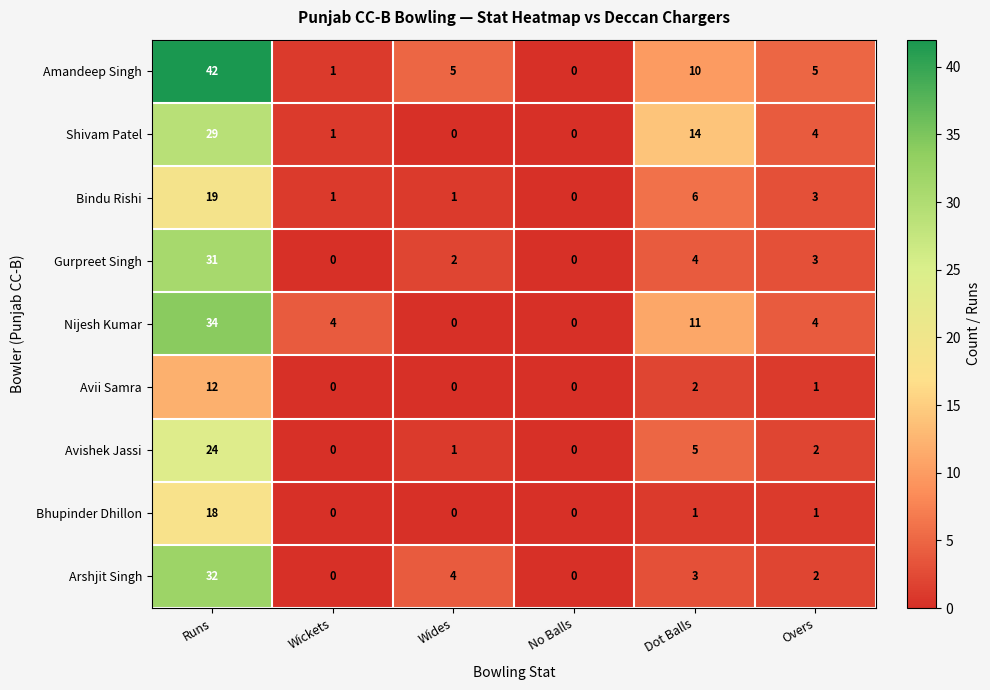

What is the total value across all series at Wickets?

7